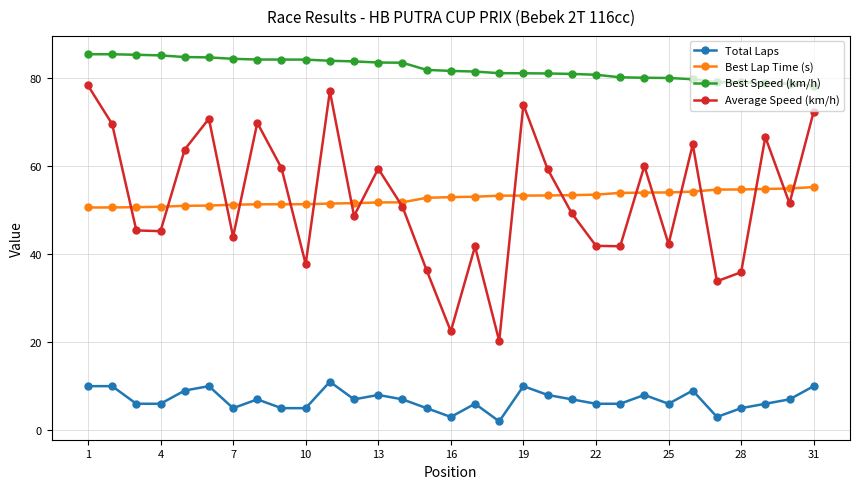

What are all the series names shown in the legend?

Total Laps, Best Lap Time (s), Best Speed (km/h), Average Speed (km/h)